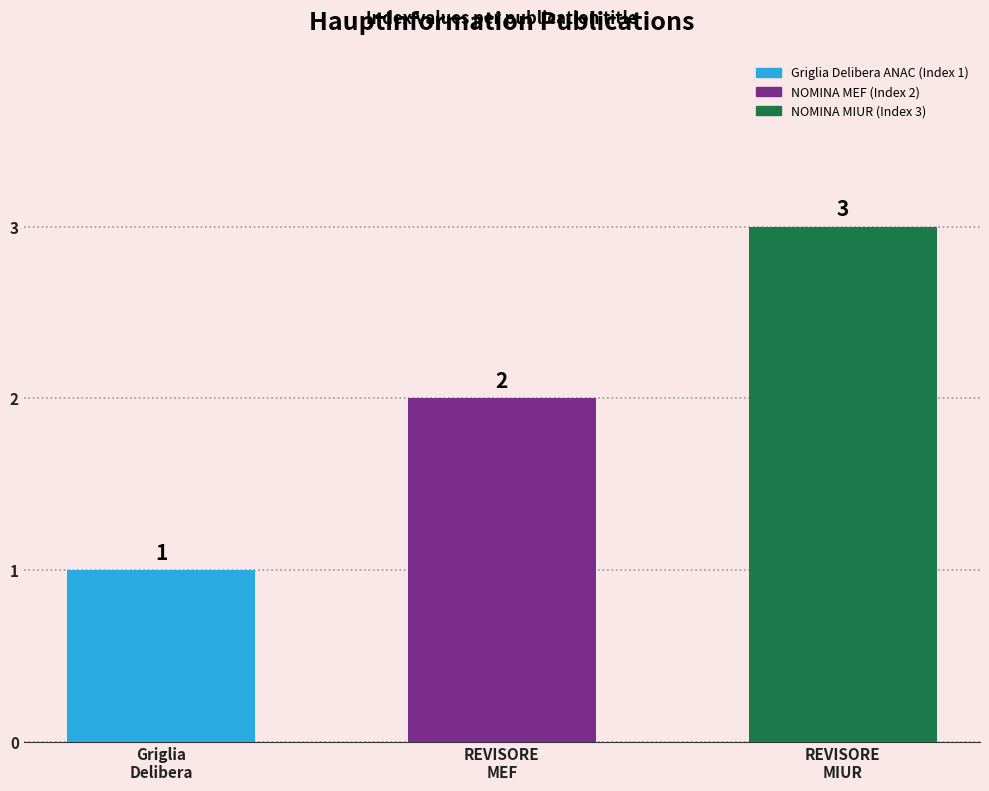

What is the value of the 1st bar from the left?

1